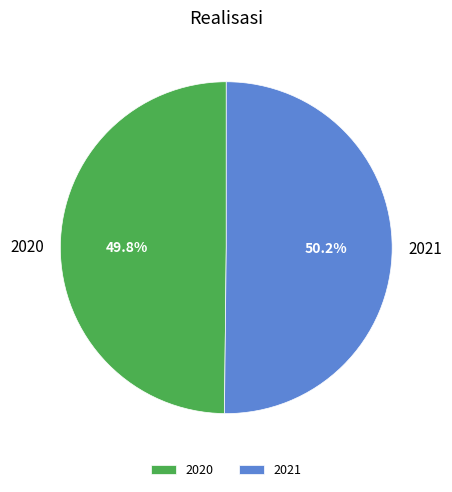

Count the number of slices in the pie.

2